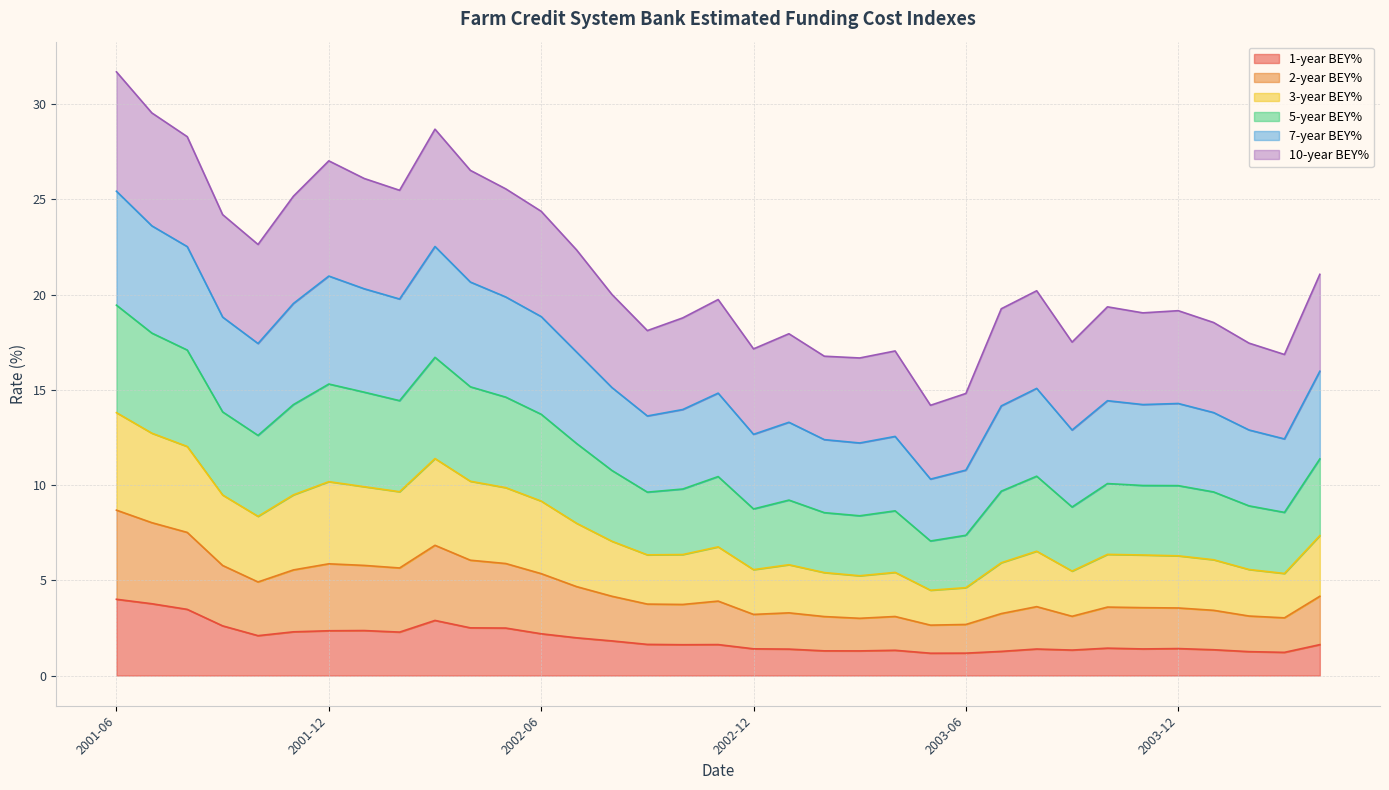

True or false: 5-year BEY% has more than 0 interior local peaks.

True